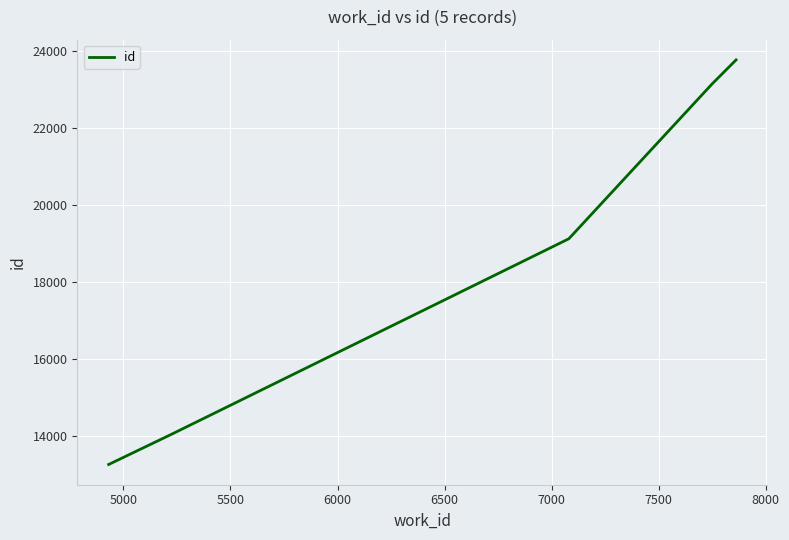

What is the minimum value shown in the chart?

13271